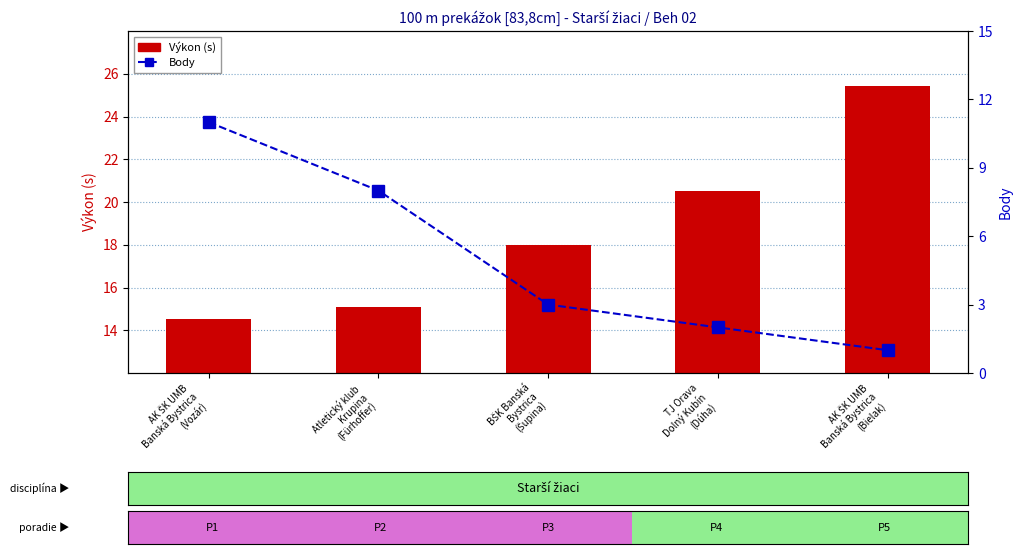

Is the value of Body at TJ Orava
Dolný Kubín
(Dúha) greater than the value of Výkon (s) at Atletický klub
Krupina
(Fürhoffer)?

No